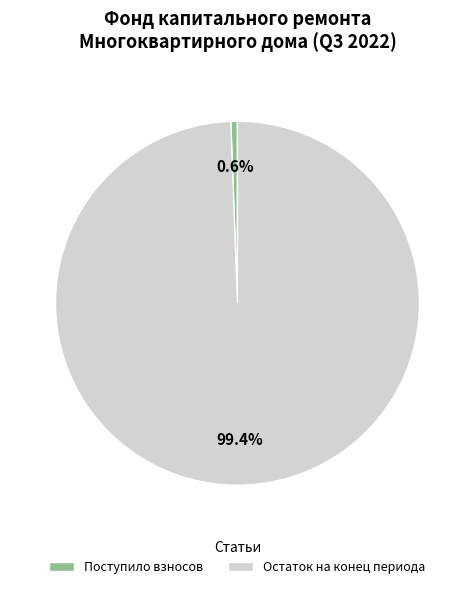

Count the number of slices in the pie.

2